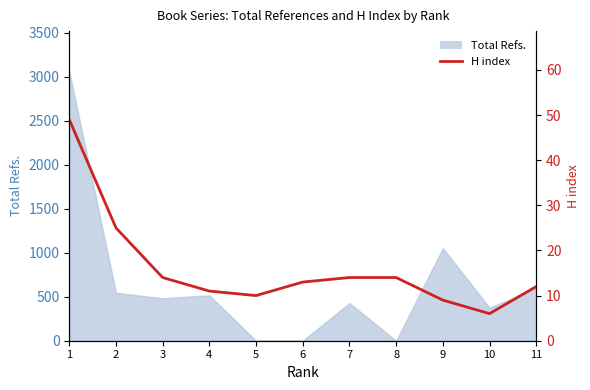

At which label is the value closest to 27?

2